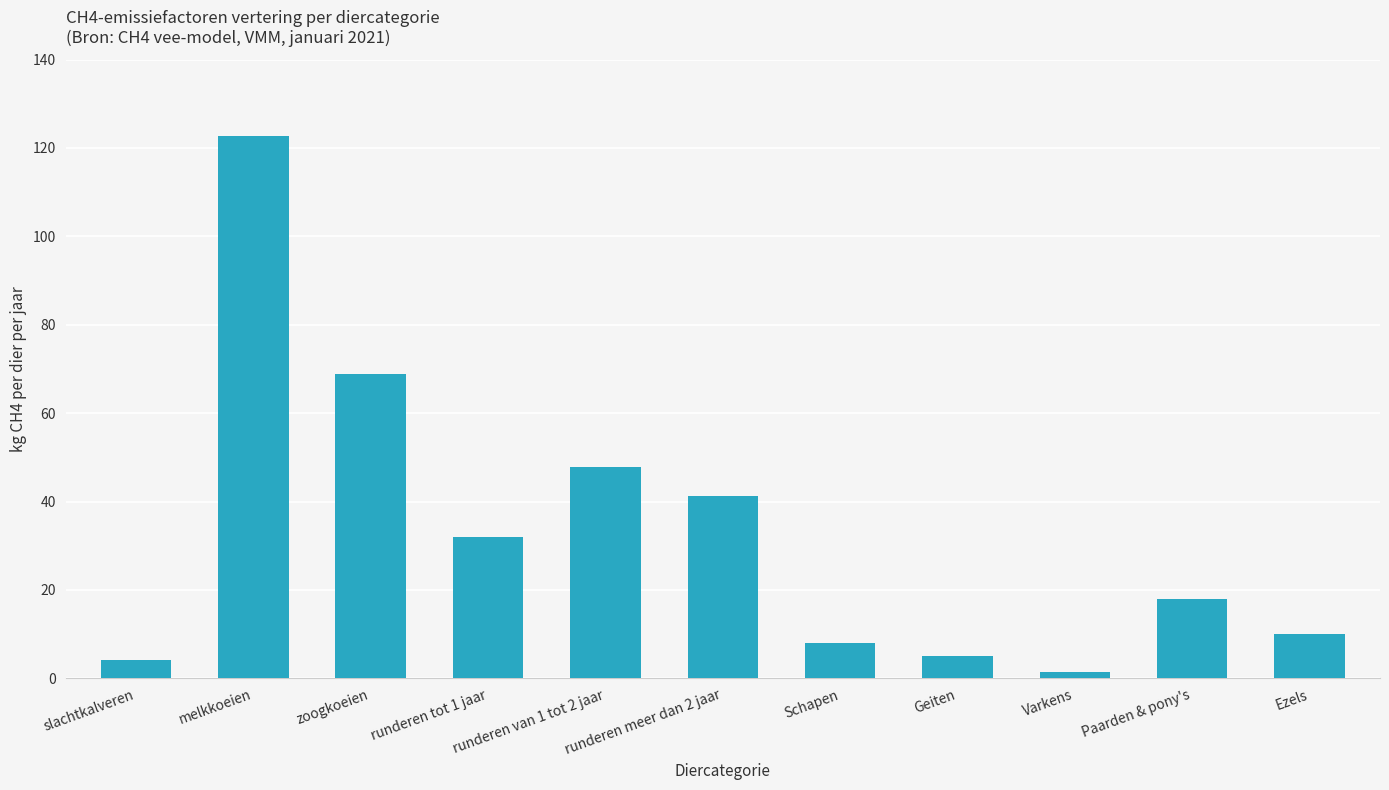

Reading right to left, what are all the values shown in this chart?

Ezels=10.0	Paarden & pony's=18.0	Varkens=1.5	Geiten=5.0	Schapen=8.0	runderen meer dan 2 jaar=41.4	runderen van 1 tot 2 jaar=47.8	runderen tot 1 jaar=31.9	zoogkoeien=68.9	melkkoeien=122.8	slachtkalveren=4.1